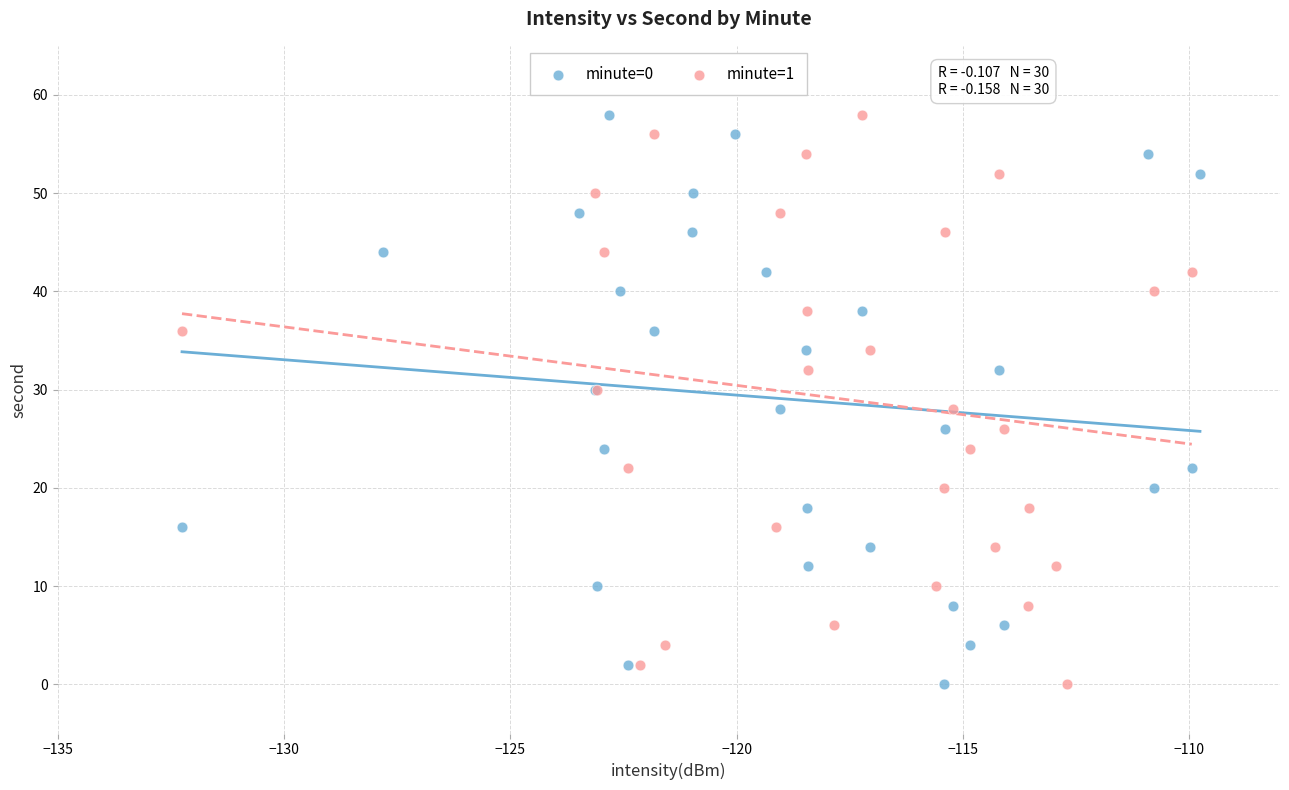

What are all the series names shown in the legend?

minute=0, minute=1